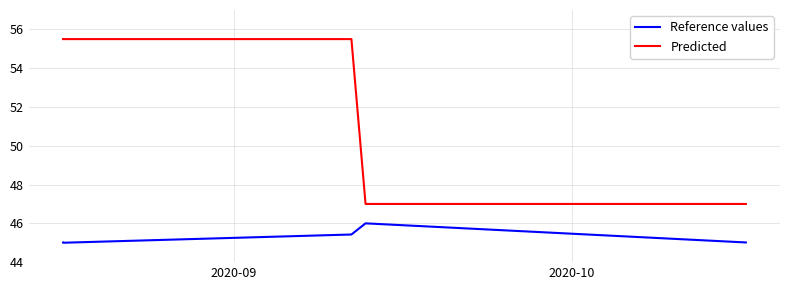

Which series has the largest total across all categories?

Predicted